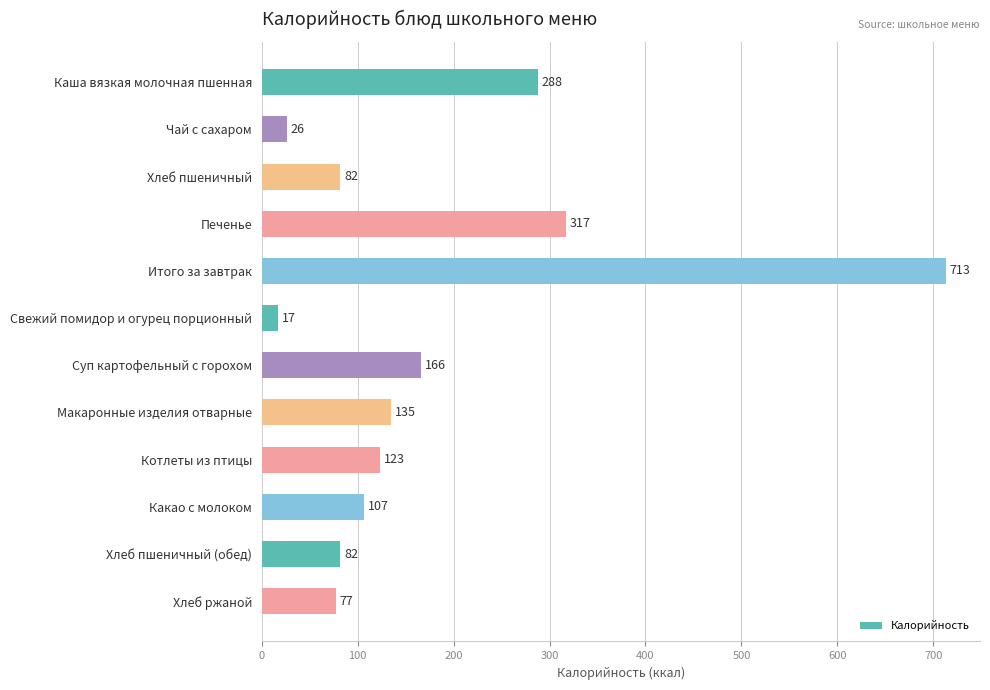

Reading top to bottom, transcribe all the data shown in this chart.

288	26	82	317	713	17	166	135	123	107	82	77